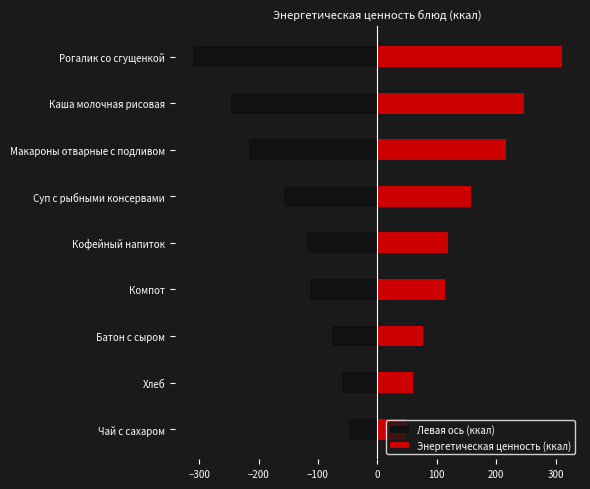

Rank the series by their maximum value, from highest to lowest.

Энергетическая ценность (ккал), Левая ось (ккал)